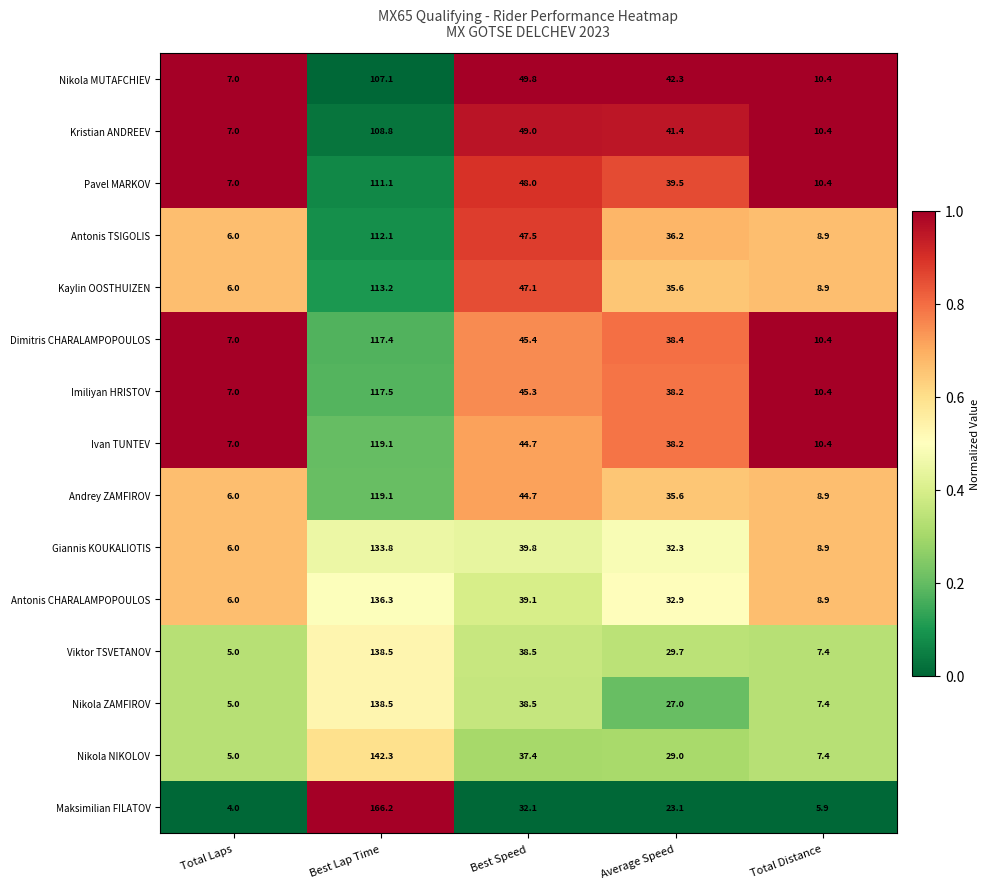

Rank the categories by Maksimilian FILATOV value from lowest to highest.

Total Laps, Total Distance, Average Speed, Best Speed, Best Lap Time